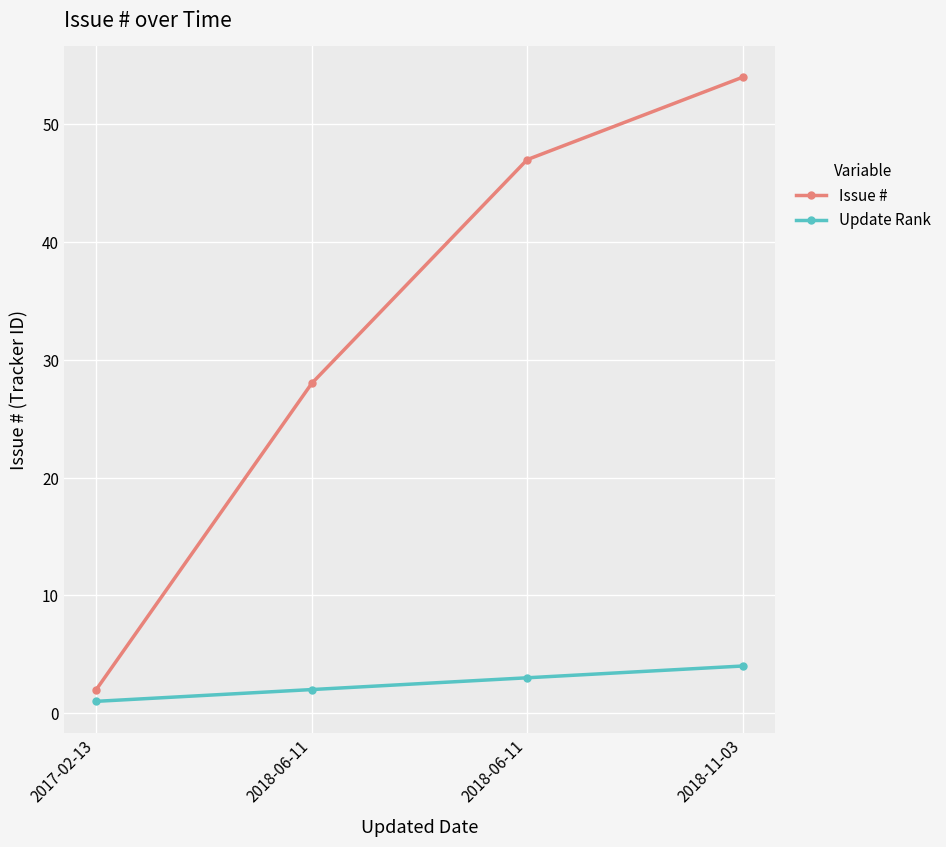

How many lines are shown in the chart?

2